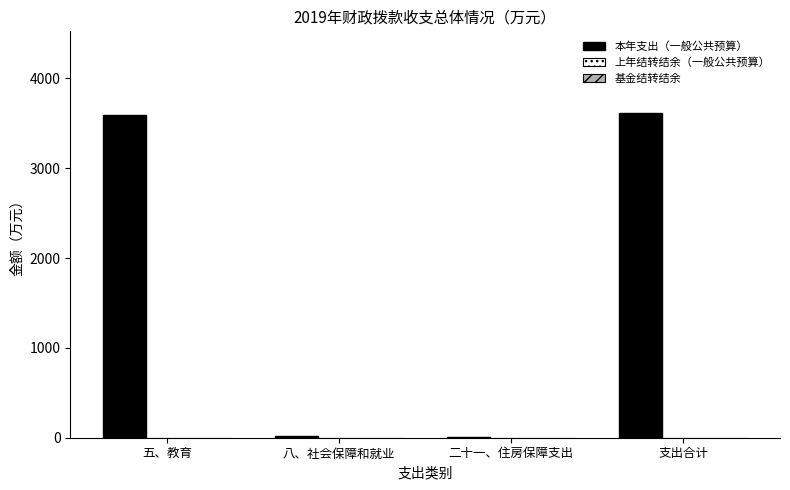

What is the sum of all values?

7238.9